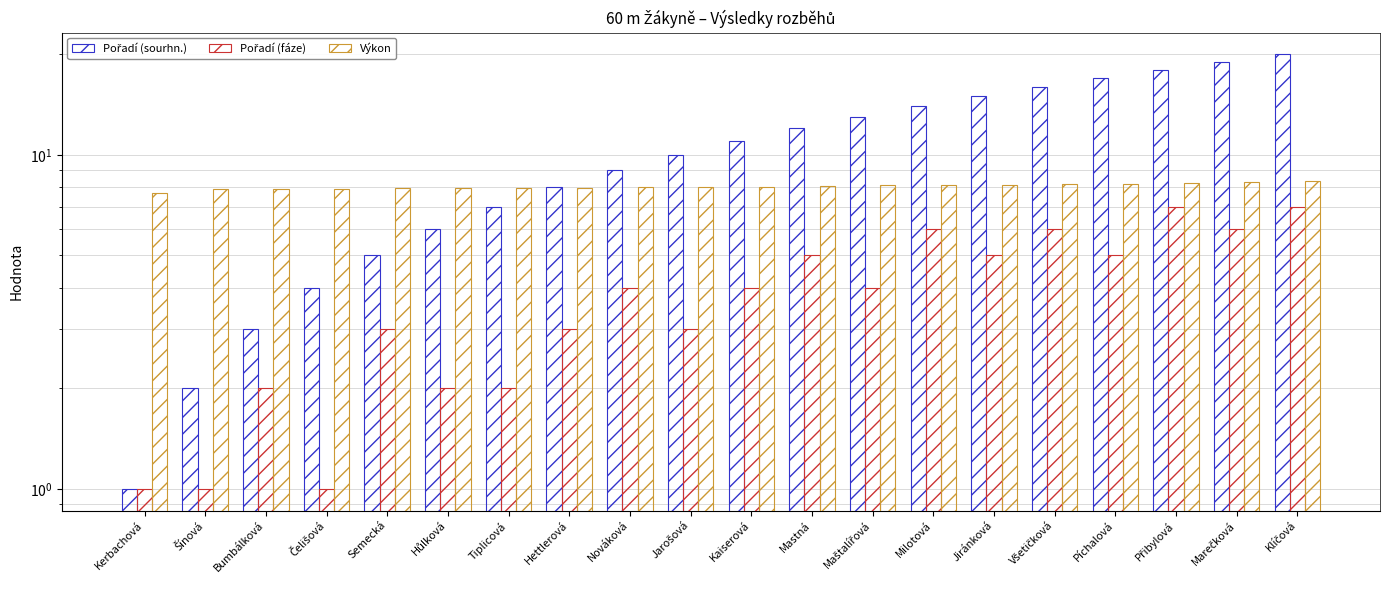

Reading left to right, what are all the values shown in this chart?

Pořadí (sourhn.): Kerbachová=1.0	Šínová=2.0	Bumbálková=3.0	Čelišová=4.0	Semecká=5.0	Hůlková=6.0	Tiplicová=7.0	Hettlerová=8.0	Nováková=9.0	Jarošová=10.0	Kaiserová=11.0	Mastná=12.0	Maštalířová=13.0	Milotová=14.0	Jiránková=15.0	Všetičková=16.0	Píchalová=17.0	Přibylová=18.0	Marečková=19.0	Klíčová=20.0
Pořadí (fáze): Kerbachová=1.0	Šínová=1.0	Bumbálková=2.0	Čelišová=1.0	Semecká=3.0	Hůlková=2.0	Tiplicová=2.0	Hettlerová=3.0	Nováková=4.0	Jarošová=3.0	Kaiserová=4.0	Mastná=5.0	Maštalířová=4.0	Milotová=6.0	Jiránková=5.0	Všetičková=6.0	Píchalová=5.0	Přibylová=7.0	Marečková=6.0	Klíčová=7.0
Výkon: Kerbachová=7.7	Šínová=7.9	Bumbálková=7.9	Čelišová=7.9	Semecká=7.9	Hůlková=8.0	Tiplicová=8.0	Hettlerová=8.0	Nováková=8.0	Jarošová=8.0	Kaiserová=8.0	Mastná=8.1	Maštalířová=8.1	Milotová=8.1	Jiránková=8.1	Všetičková=8.2	Píchalová=8.2	Přibylová=8.2	Marečková=8.3	Klíčová=8.3